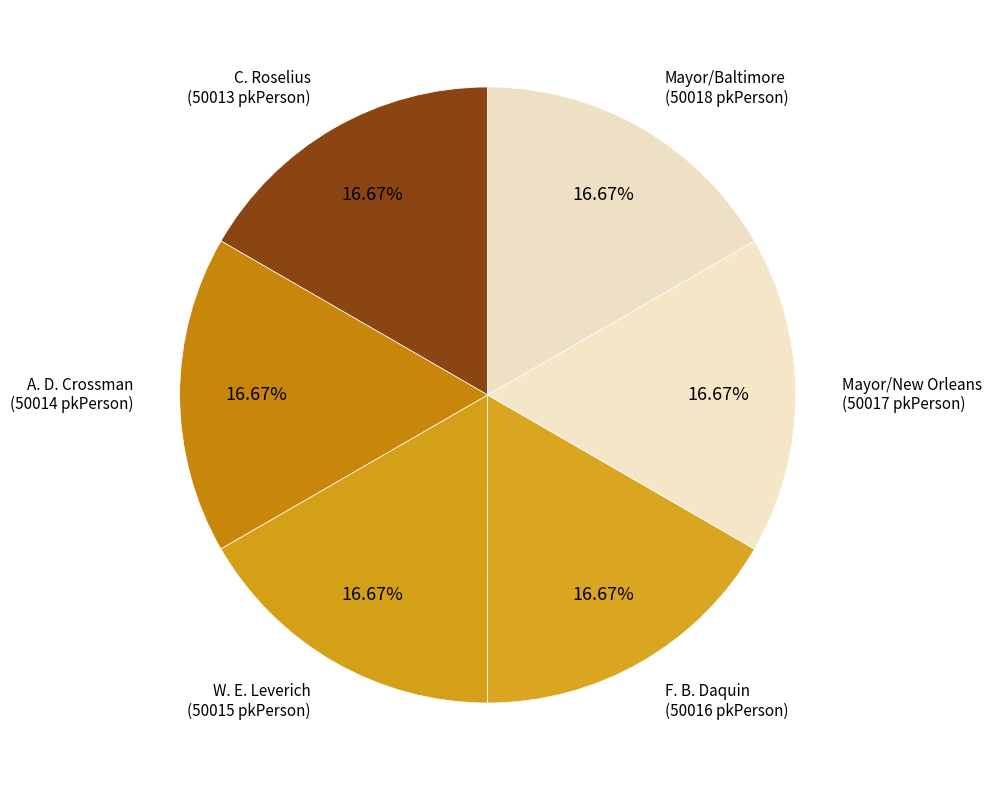

To the nearest percent, what percentage of the pie is A. D. Crossman?

17%